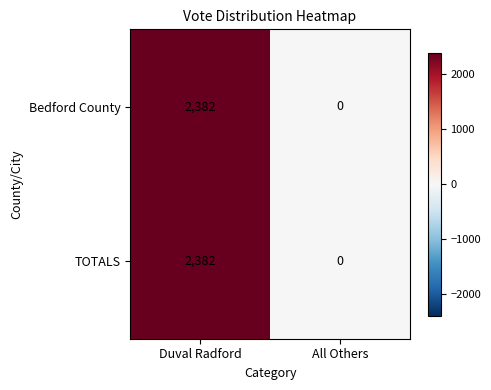

What is the total value across all series at Duval Radford?

4764